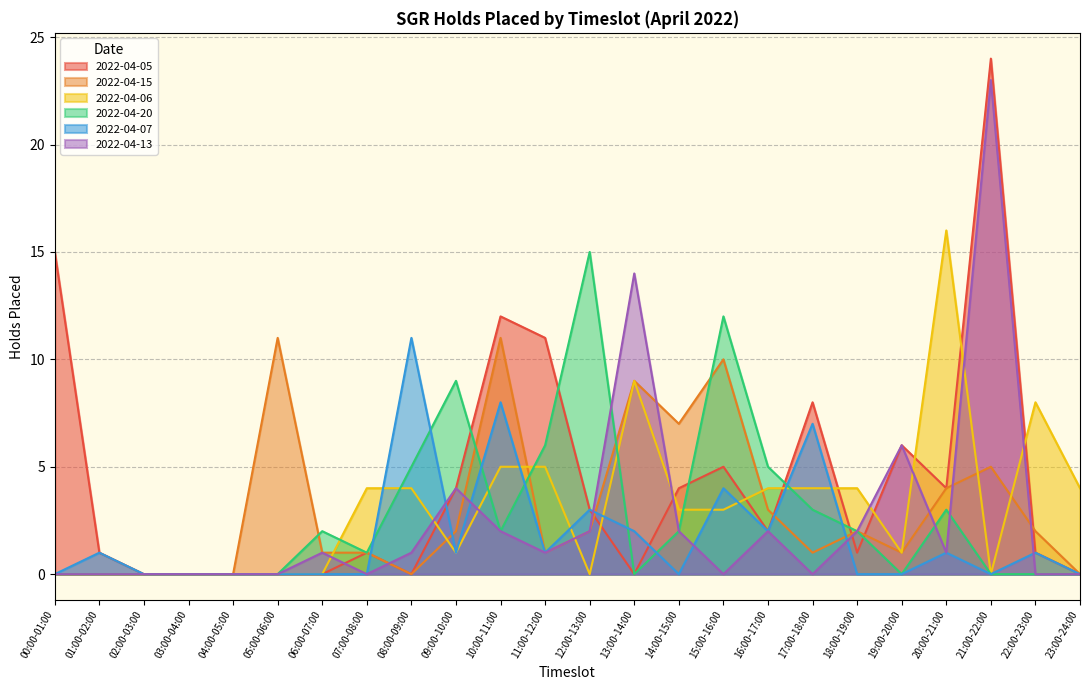

How many interior local peaks does the 2022-04-05 series have?

6